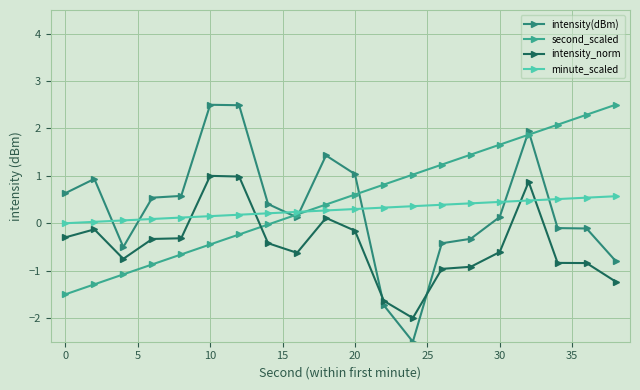

What is the value of the intensity_norm point at the 13th from the left?

-2.0